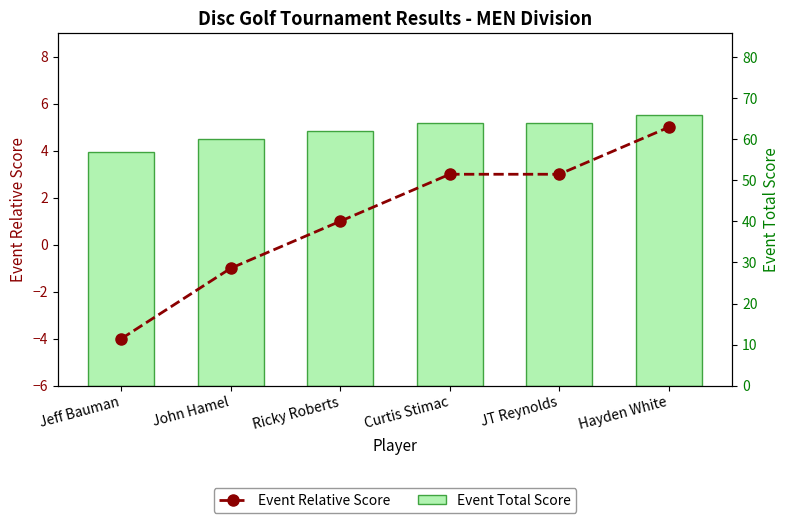

What is the highest value of the Event Relative Score series?

5